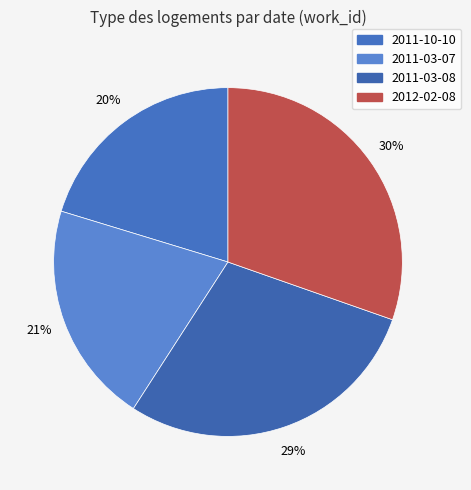

Is there any slice that represents more than half of the pie?

No